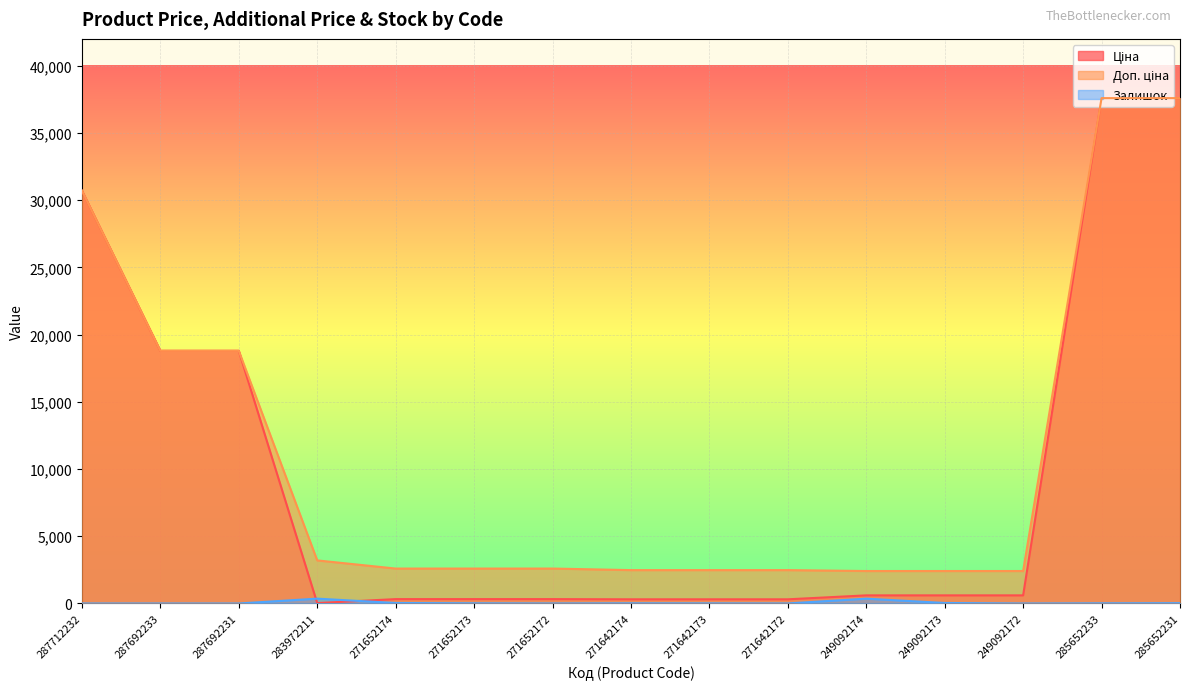

In Залишок, how many points are higher than both neighbors (excluding endpoints)?

3